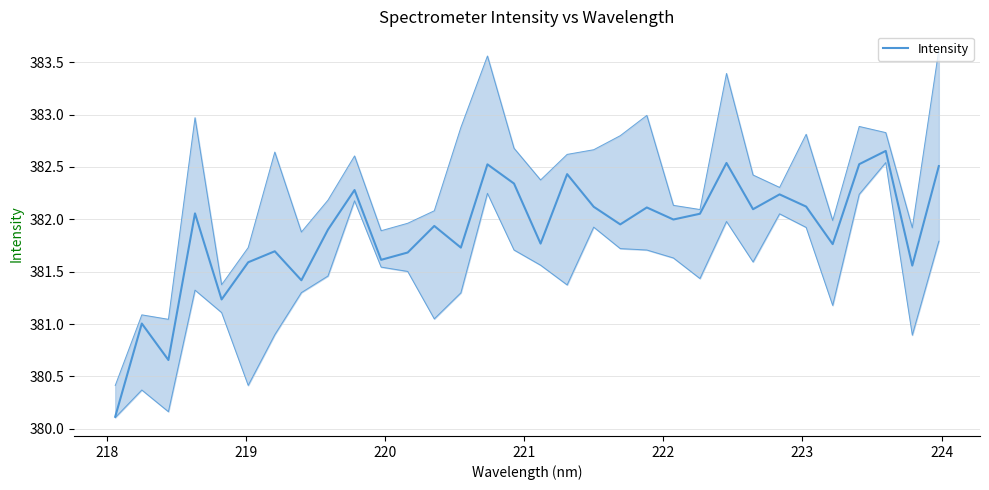

What is the minimum value shown in the chart?

380.1